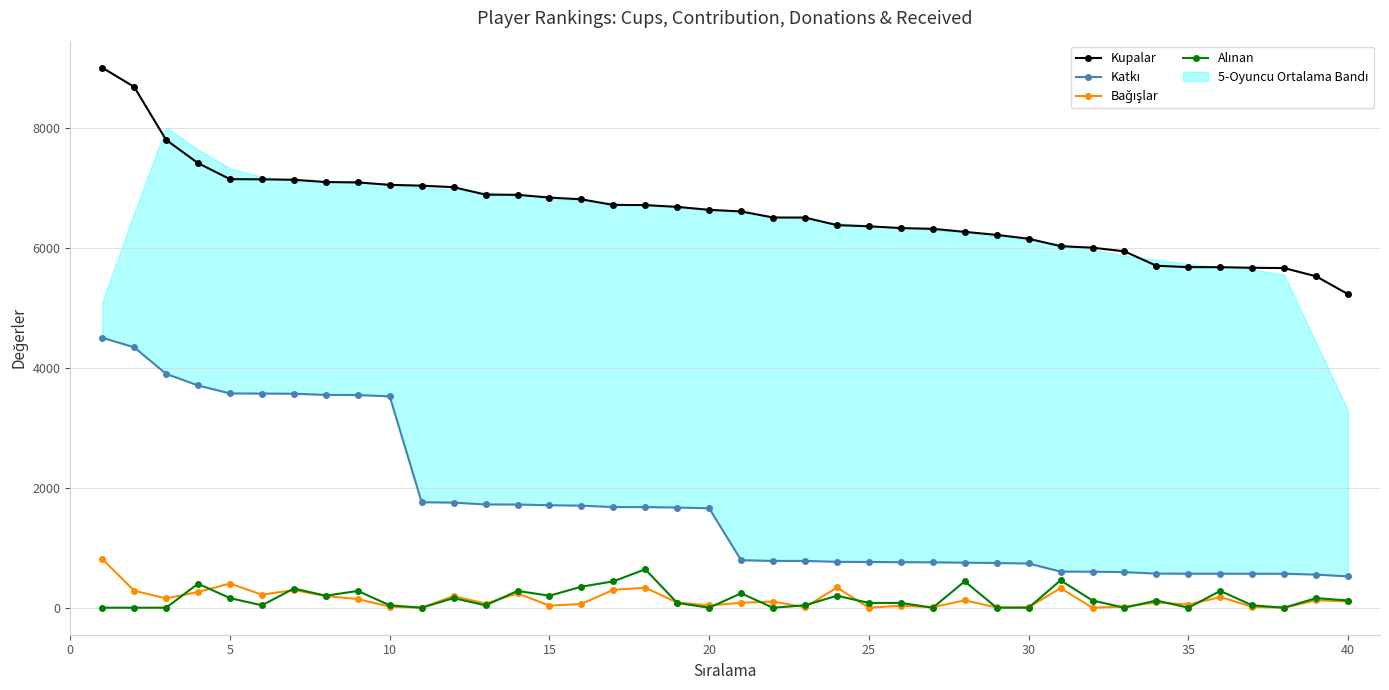

What is the minimum value for Kupalar?

5225